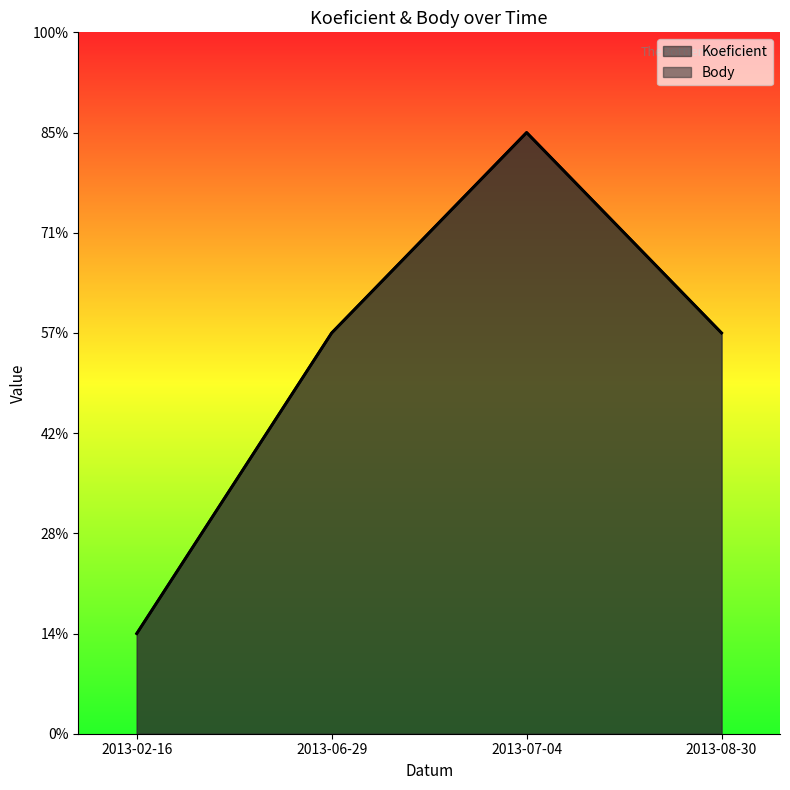

The Body series shows 6 at 2013-06-29. True or false?

False